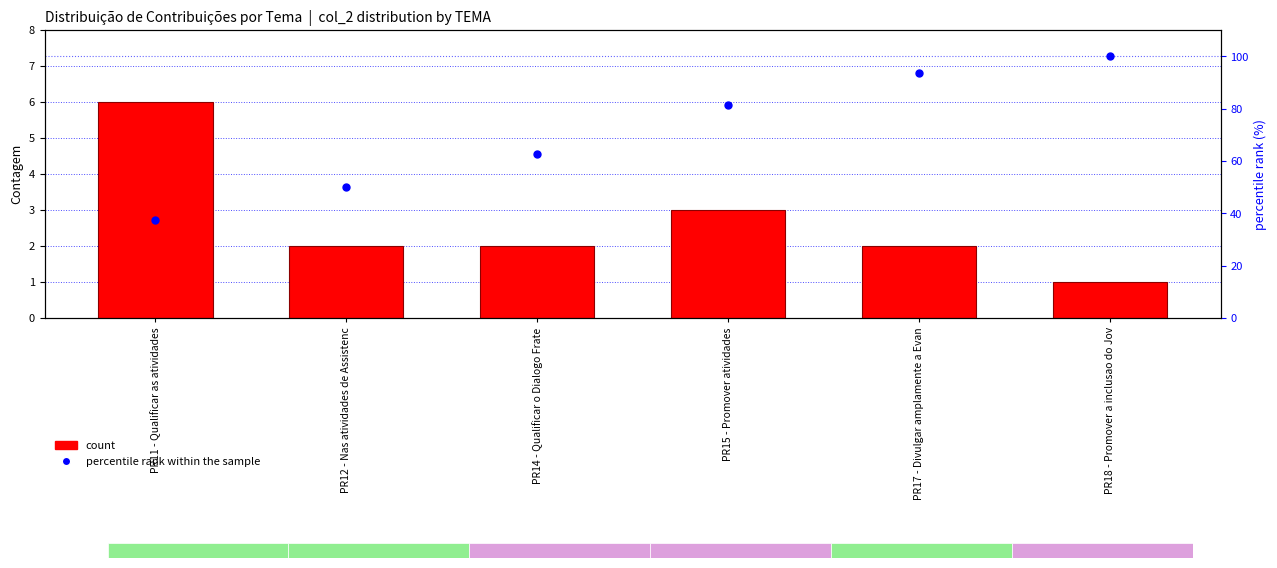

Is the value of count at PR18 - Promover a inclusao do Jov greater than the value of percentile rank within the sample at PR18 - Promover a inclusao do Jov?

No